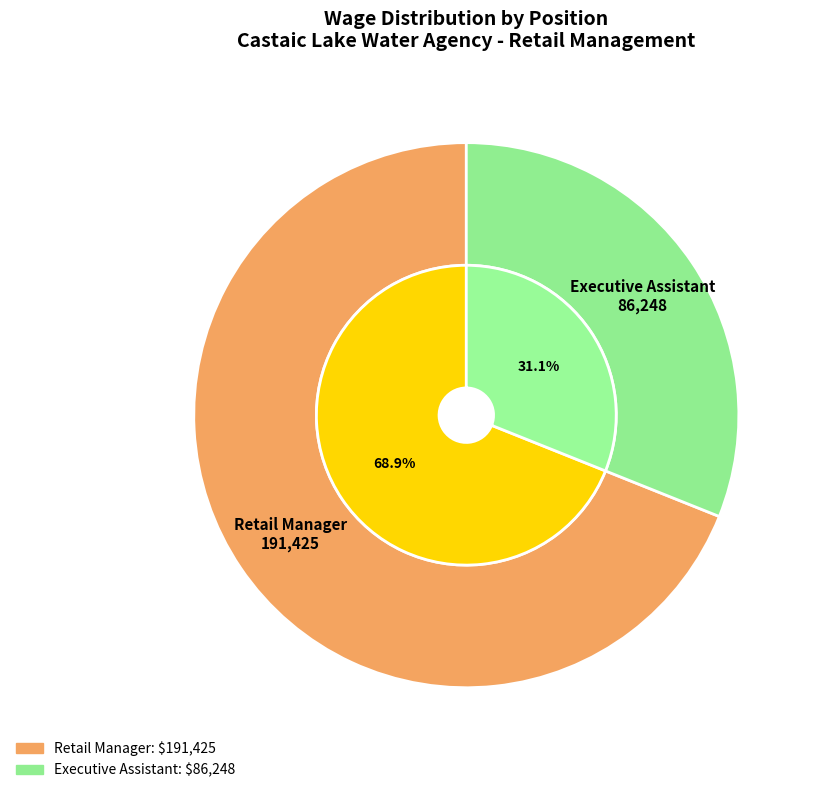

Rank the categories by value from highest to lowest.

Retail Manager, Executive Assistant